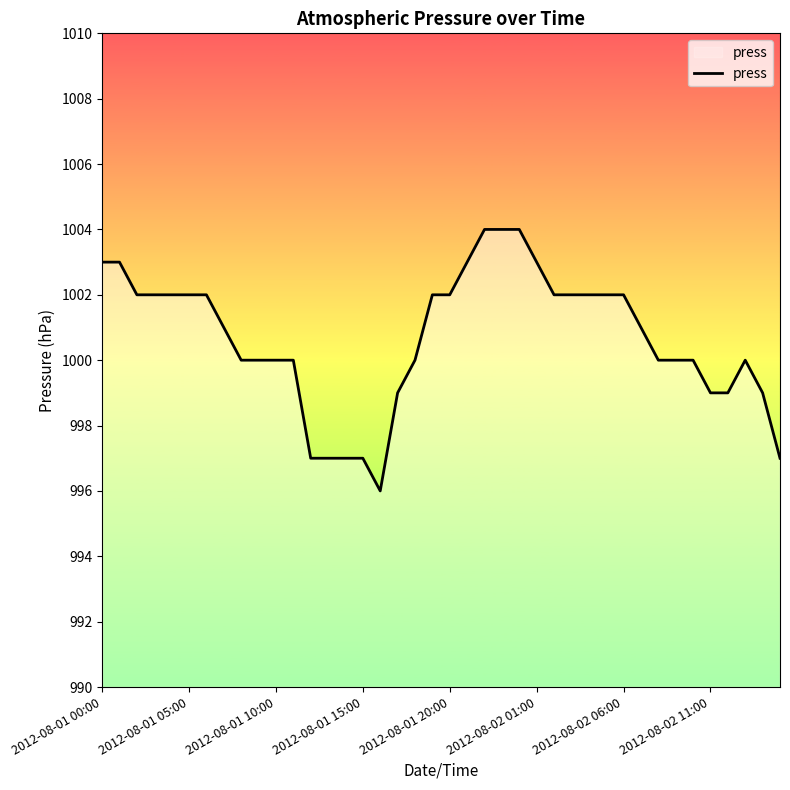

The value at 24 is 1004. True or false?

True